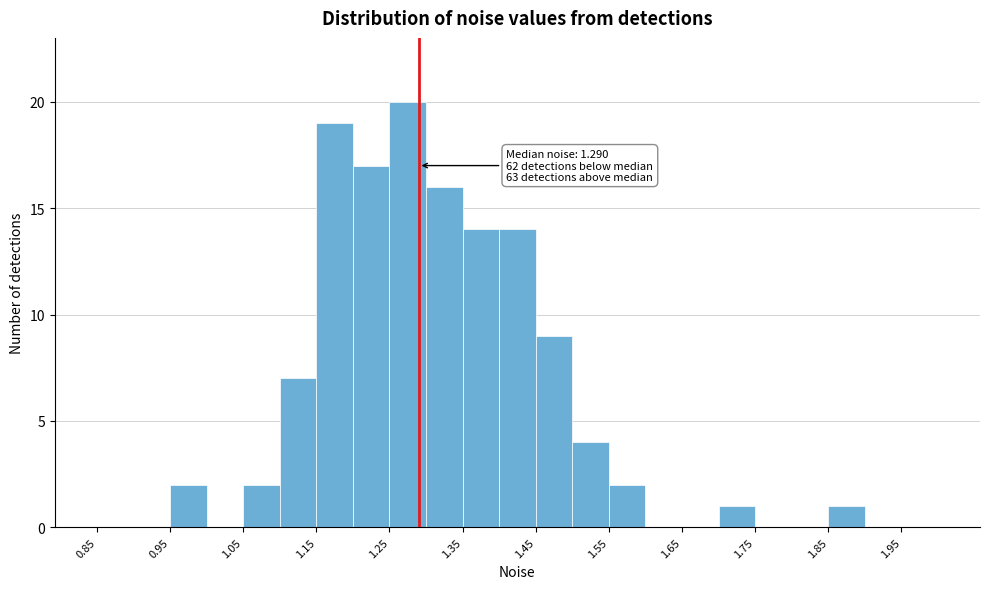

Which range on the x-axis has the tallest bar?

1.25 to 1.30